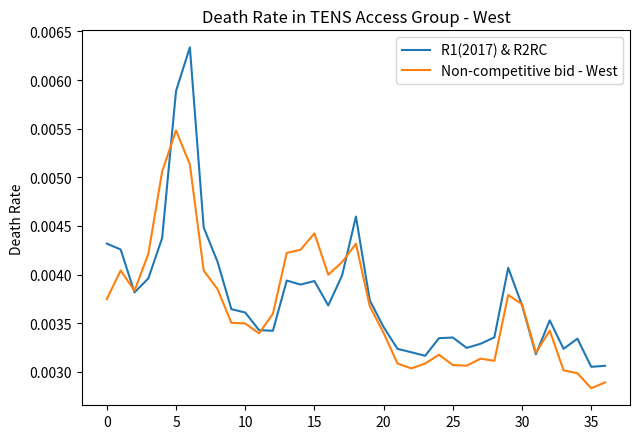

List the series in order of their peak value, lowest first.

Non-competitive bid - West, R1(2017) & R2RC